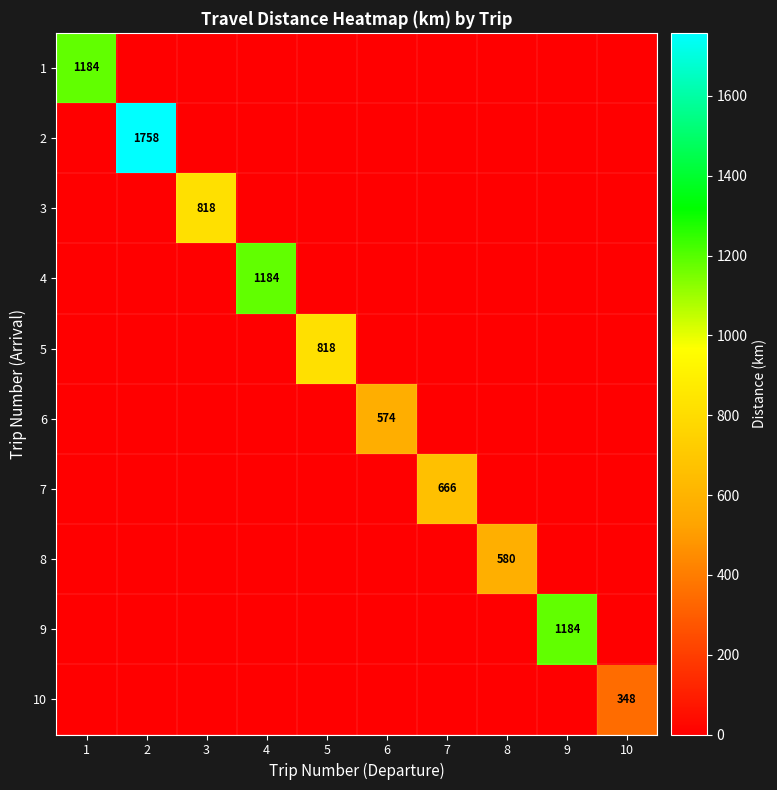

The value of 9 at 9 is 1184. True or false?

True